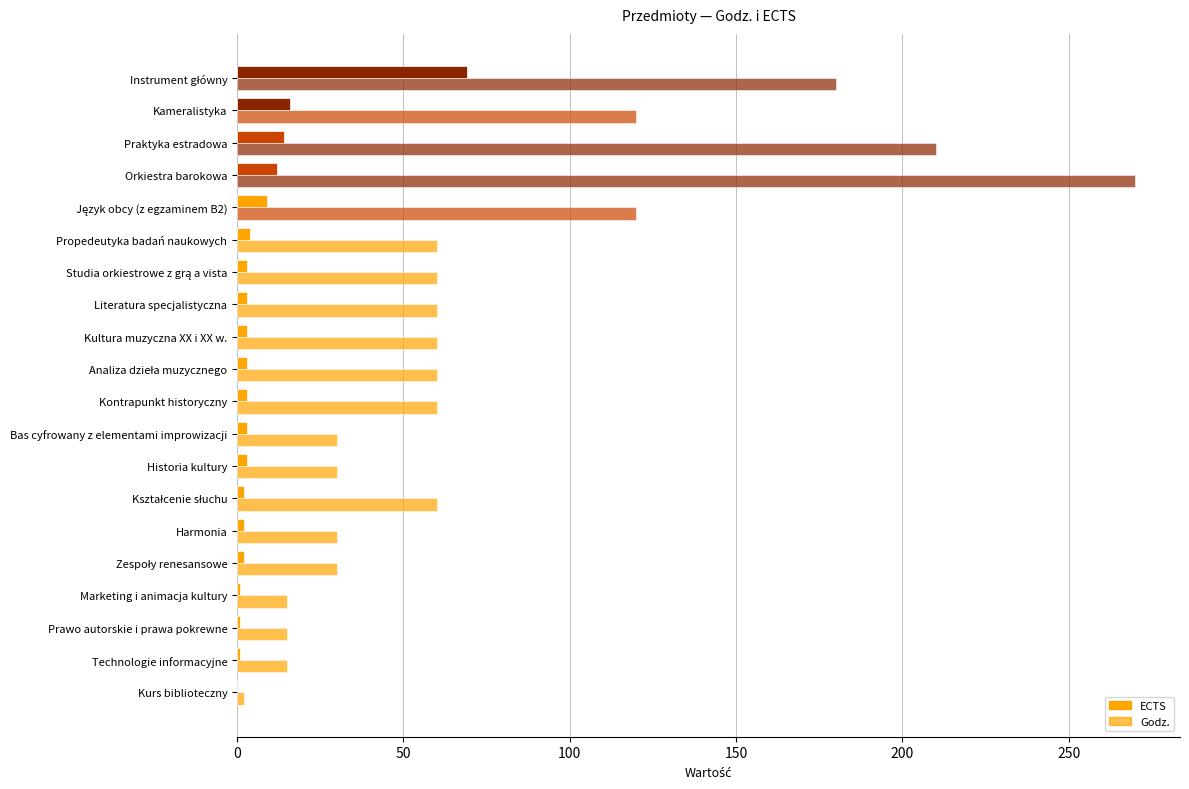

What is the difference between the maximum and minimum values in the ECTS series?

69